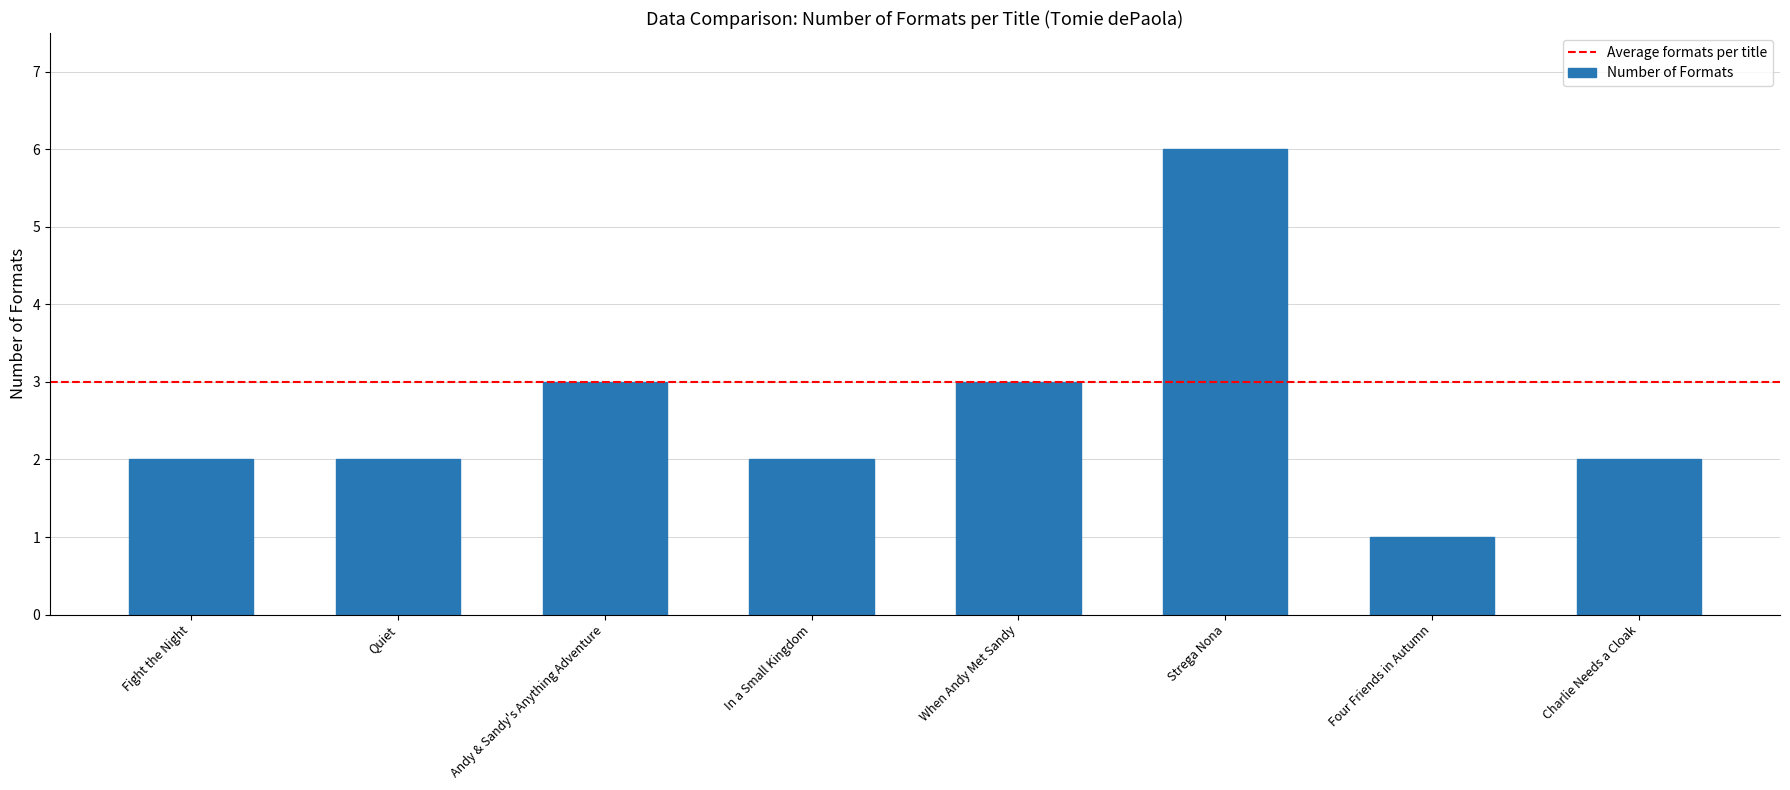

What is the difference between the values at In a Small Kingdom and Strega Nona?

4